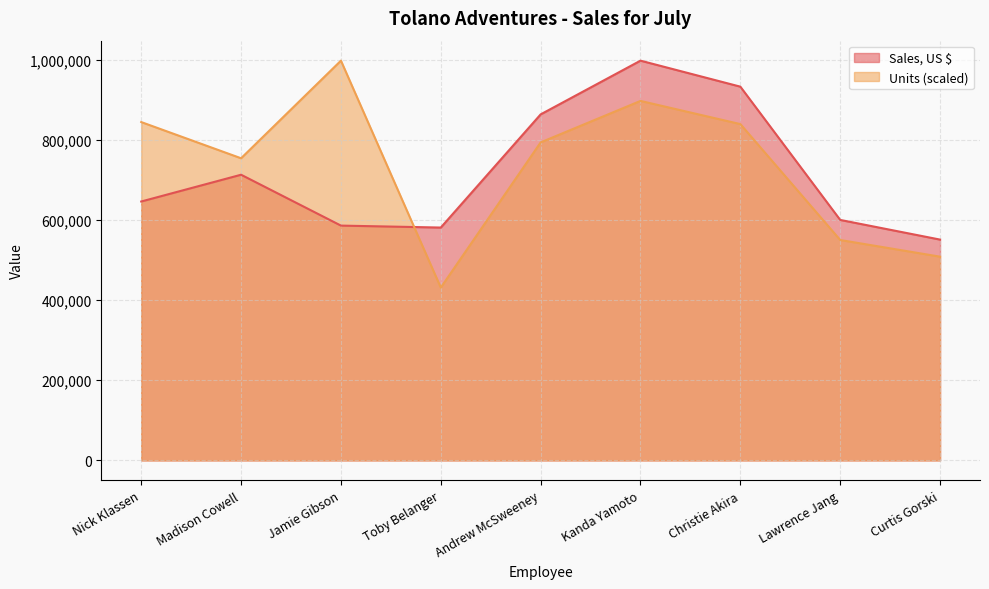

Reading left to right, list all the values displayed in this chart.

Sales, US $: 645921.0	712732.0	585823.5	580951.7	863291.8	997329.1	932435.2	599981.0	550903.2
Units: 844128.0	753830.6	997329.1	431195.2	793399.1	896886.0	839055.1	549900.7	508303.0